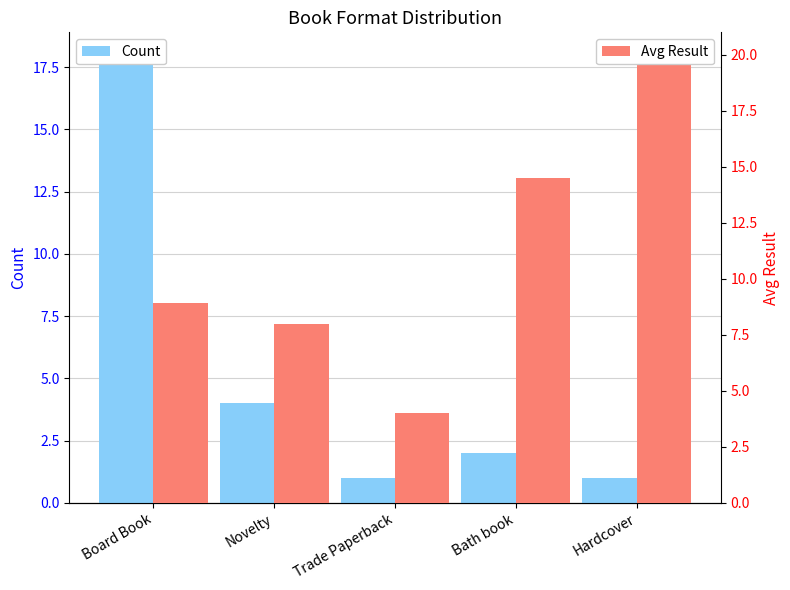

What are all the series names shown in the legend?

Count, Avg Result